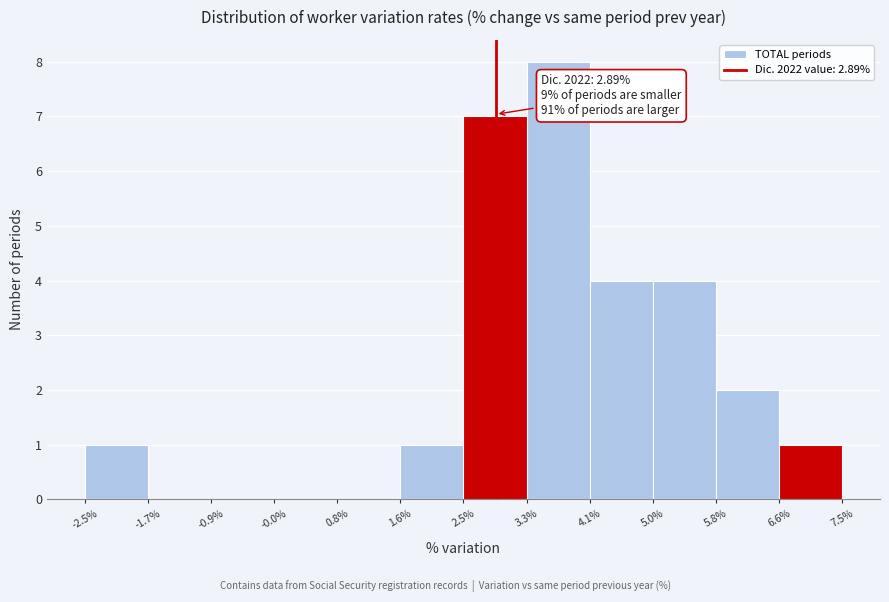

Over which range of the x-axis is the bar tallest?

3.3% to 4.1%